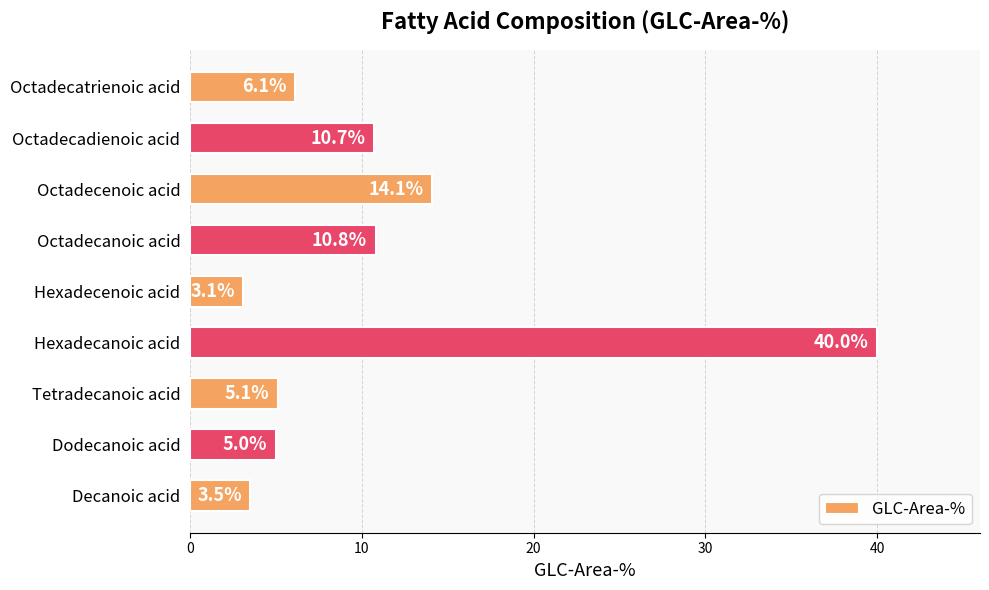

The chart shows a value of 5.2 at Decanoic acid. True or false?

False